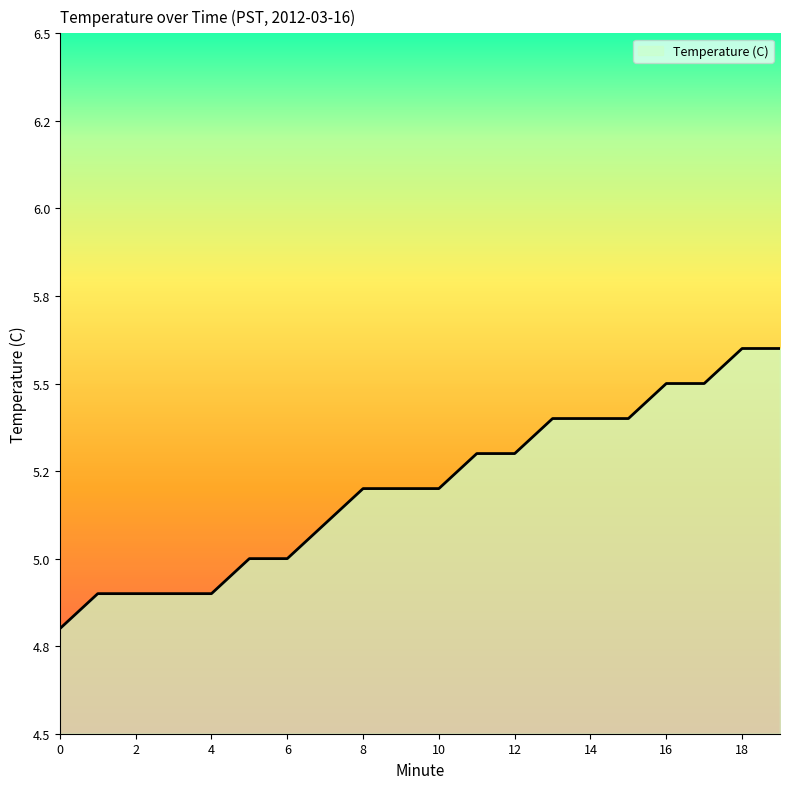

Is this an area chart (filled region under the line)?

Yes